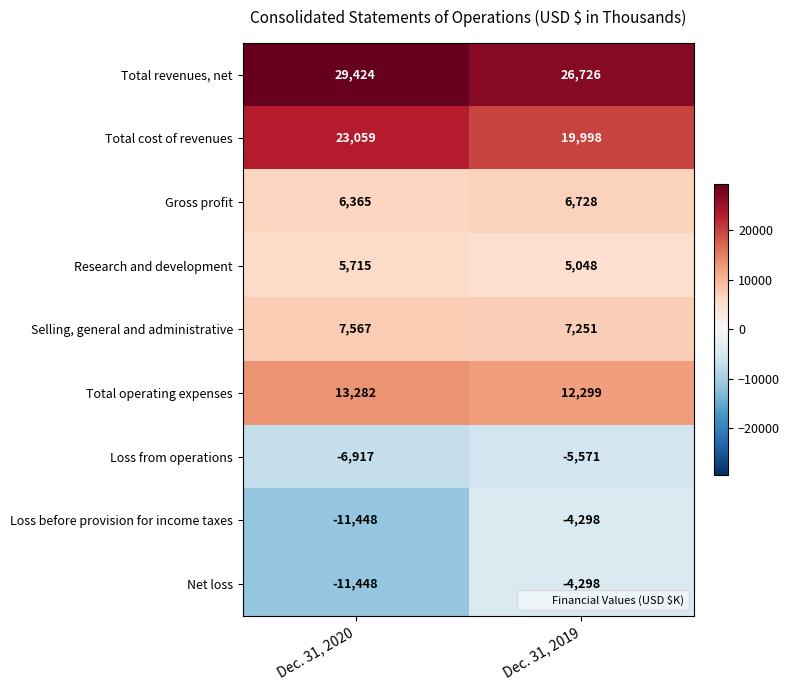

What is the minimum value shown in the chart?

-11448